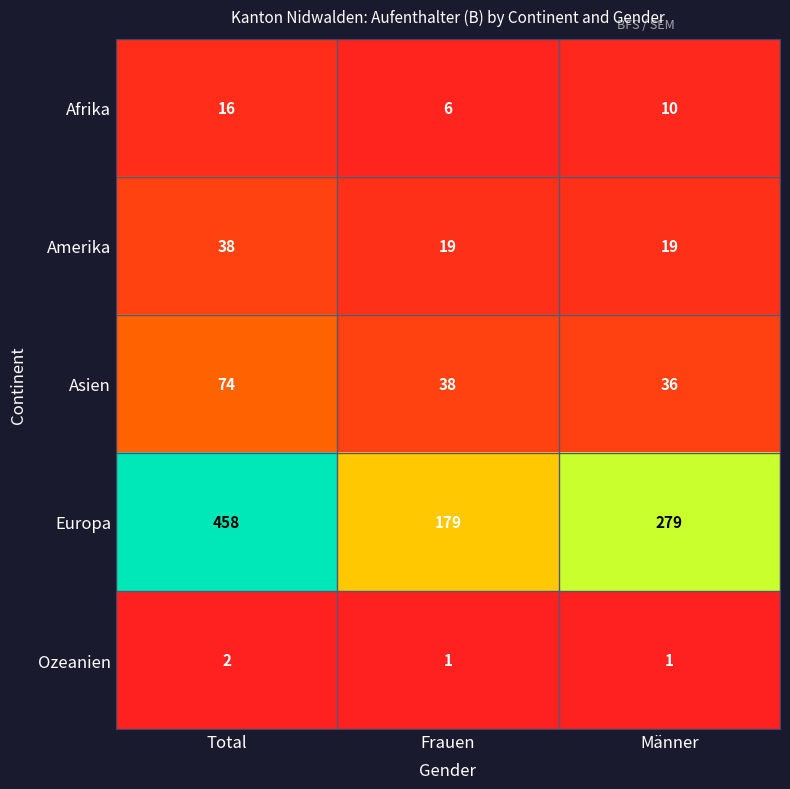

Which series changed the most between Total and Männer?

Europa